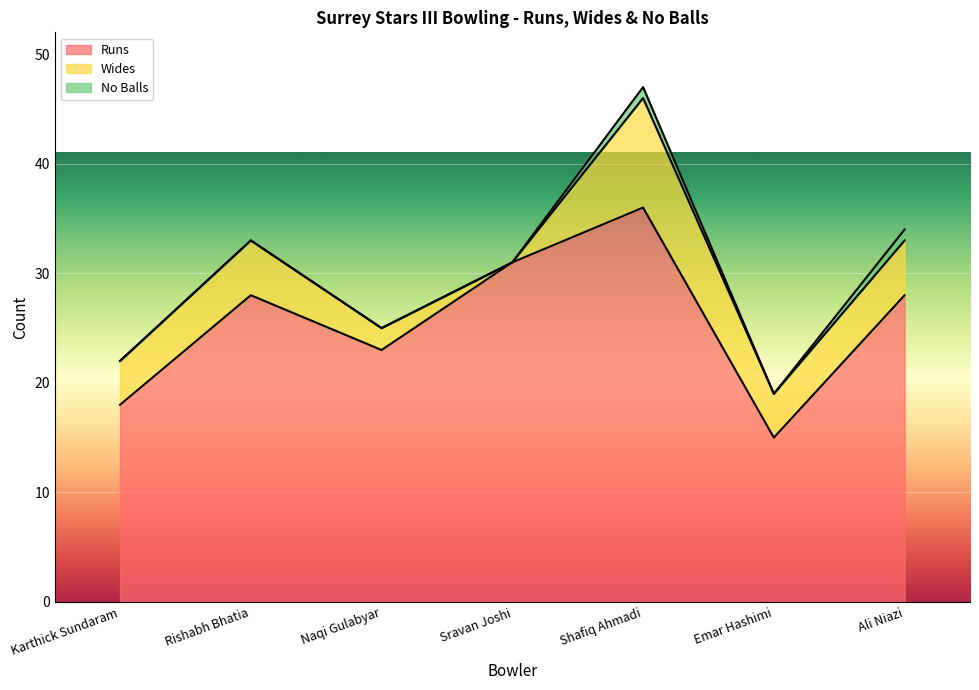

What is the sum of all Wides values?

30